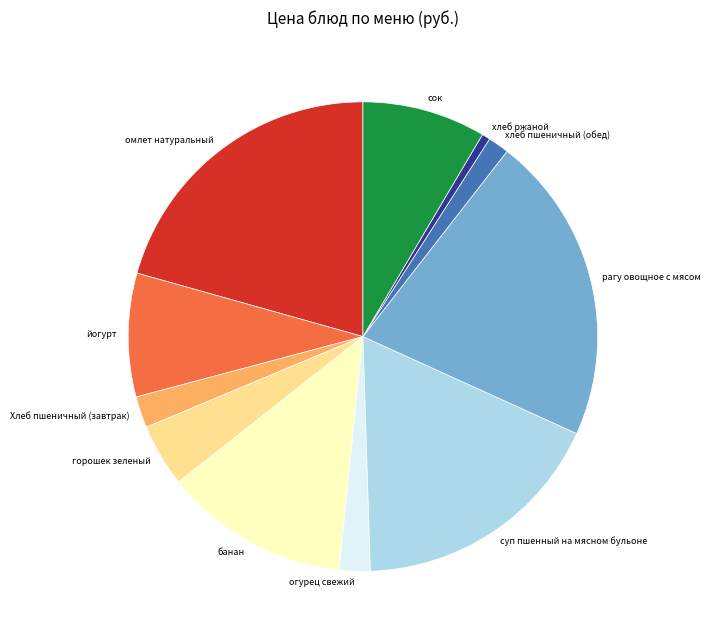

Is the sum of йогурт and банан greater than half?

No